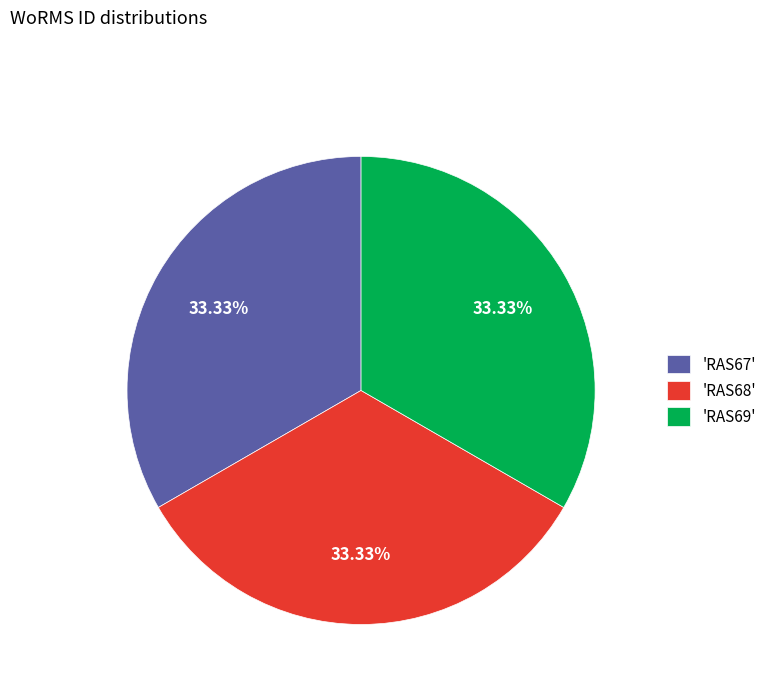

Is there a majority slice in this chart?

No